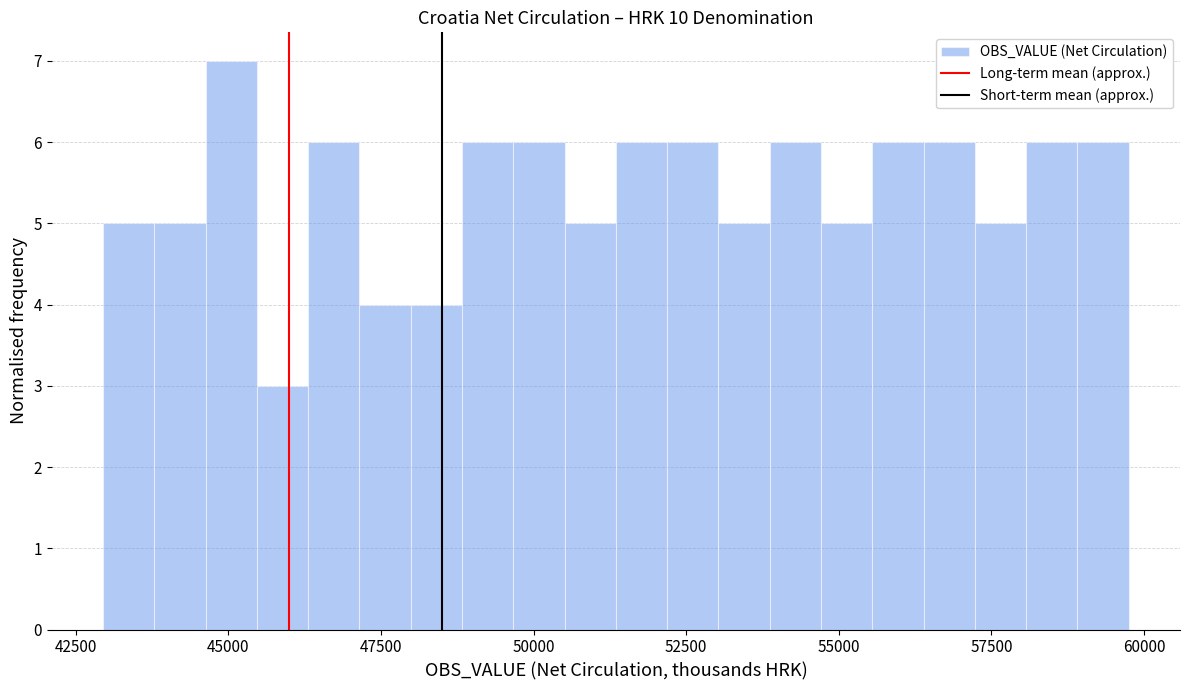

Read against the x-axis, roughly where is the centre of the tallest bar?

45000